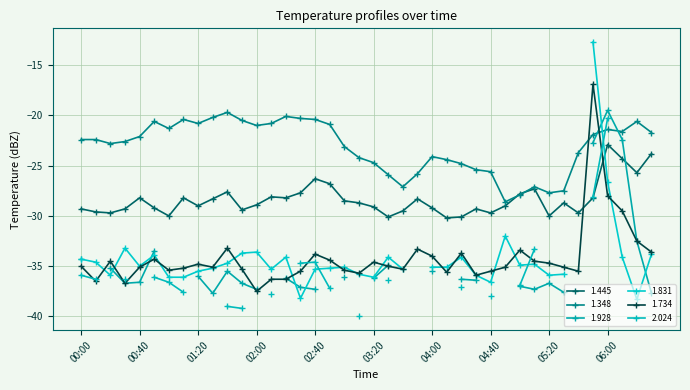

What is the highest value of the 1.734 series?

-16.9